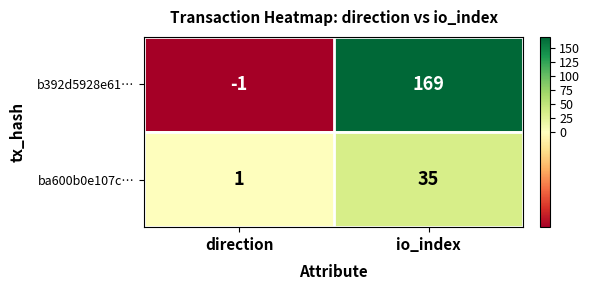

Count the number of data series in this chart.

2